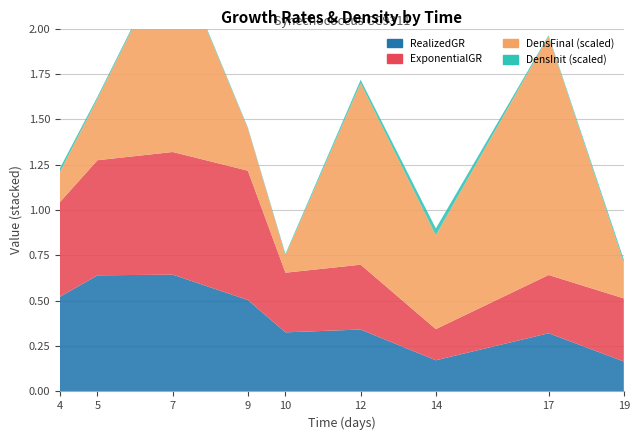

Reading left to right, list all the values displayed in this chart.

RealizedGR: 4=0.5	5=0.6	7=0.6	9=0.5	10=0.3	12=0.3	14=0.2	17=0.3	19=0.2
ExponentialGR: 4=0.5	5=0.6	7=0.7	9=0.7	10=0.3	12=0.4	14=0.2	17=0.3	19=0.3
DensFinal_scaled: 4=0.2	5=0.3	7=1.1	9=0.2	10=0.1	12=1.0	14=0.5	17=1.3	19=0.2
DensInit_scaled: 4=0.0	5=0.0	7=0.0	9=0.0	10=0.0	12=0.0	14=0.0	17=0.0	19=0.0